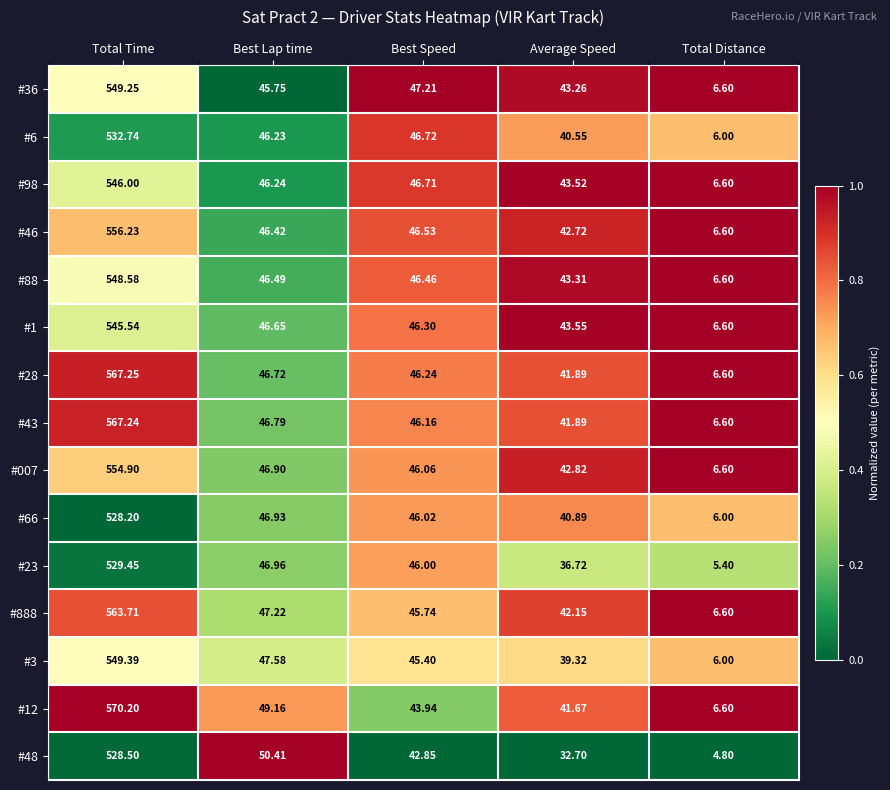

Which series changed the most between Best Lap time and Total Distance?

#48